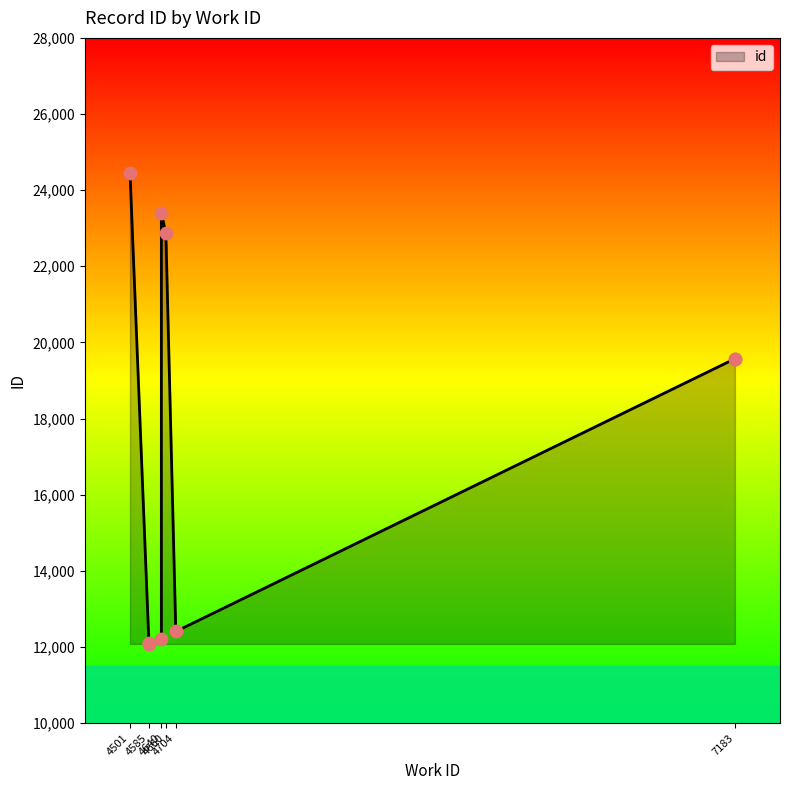

Approximately how many times larger is the value at 4585 compared to 4640?

1.0